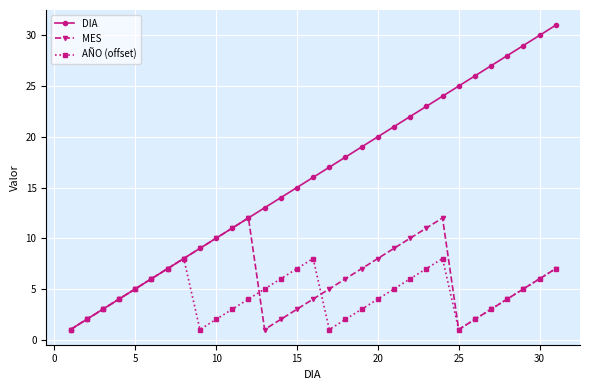

Which series has the widest spread of values?

DIA